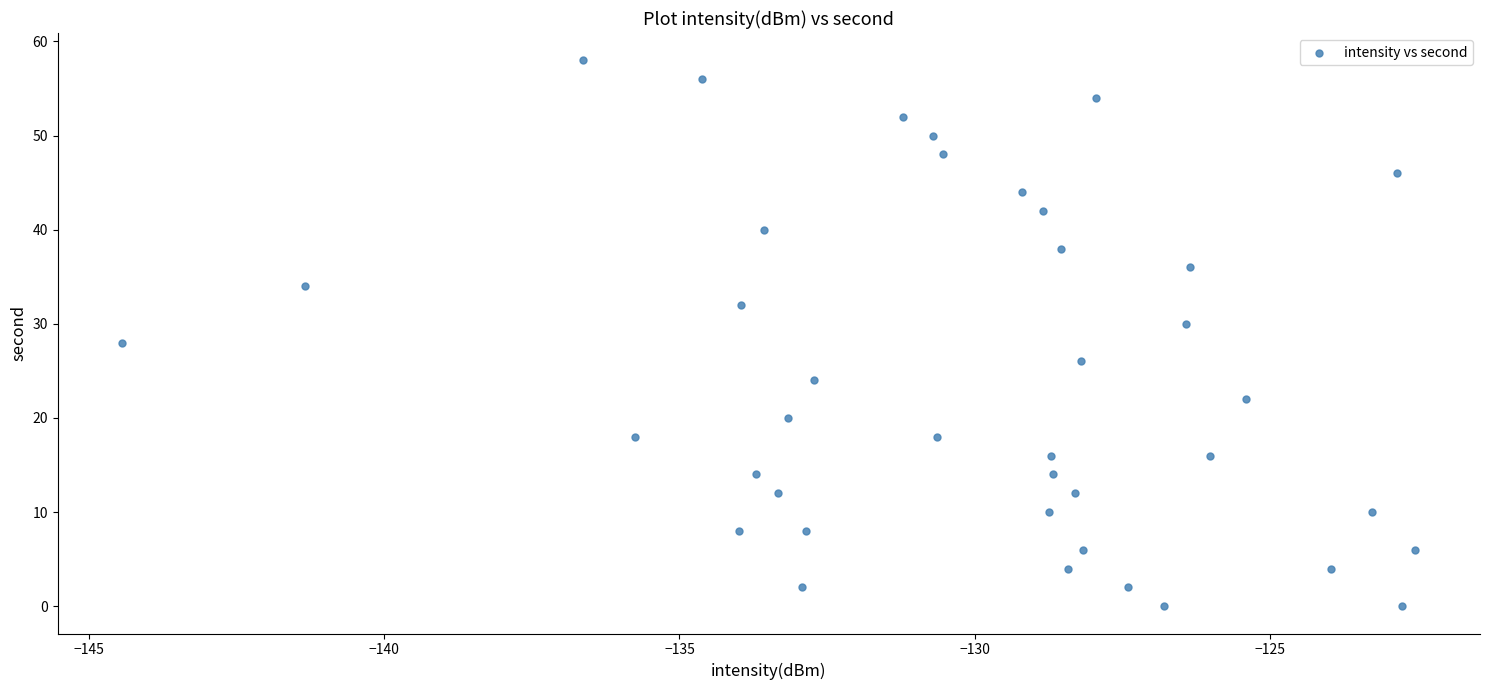

What is the range of Y values (max minus min)?

58